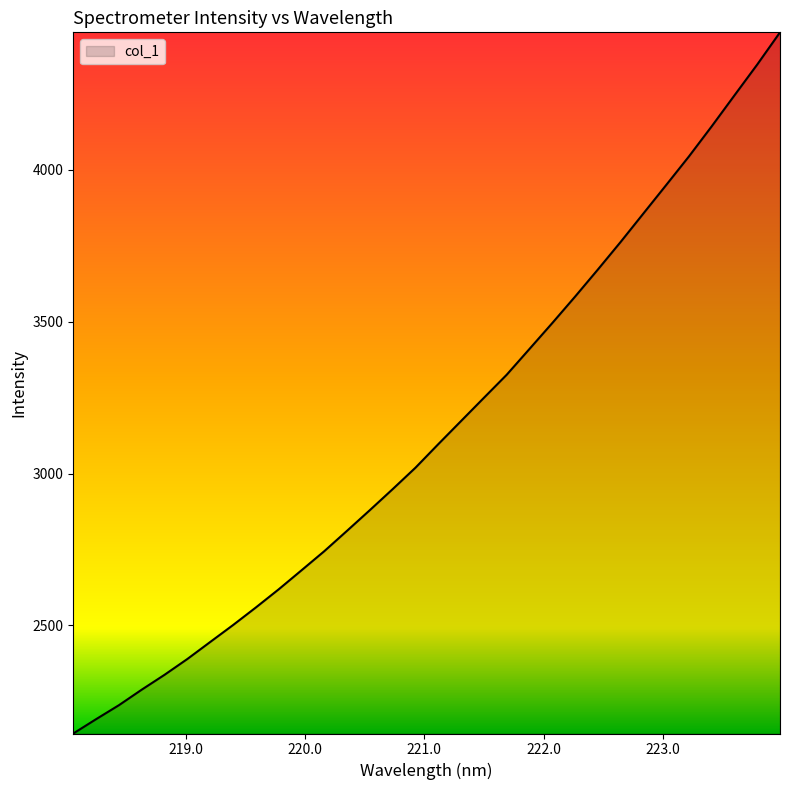

How many lines are shown in the chart?

1